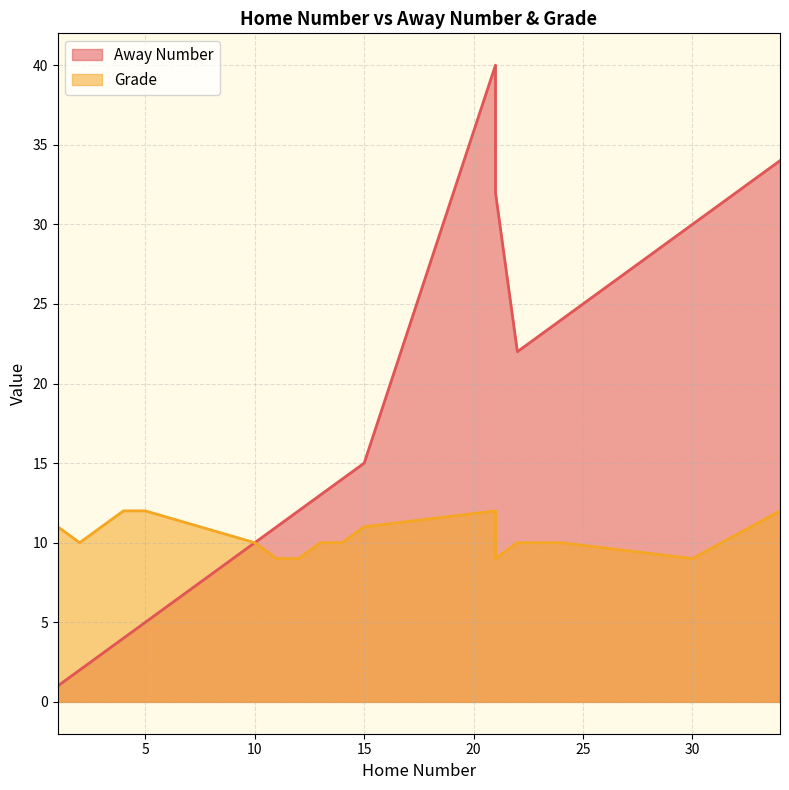

Which has a higher value, 2 or 14?

14